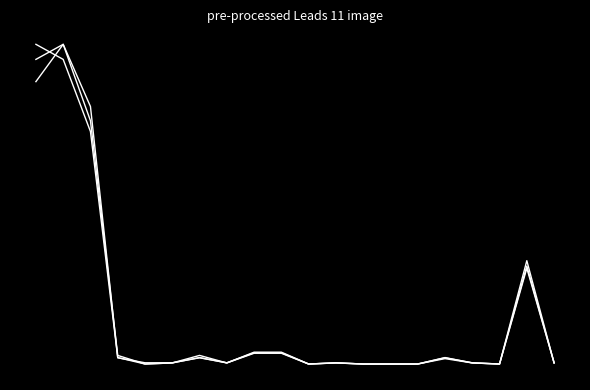

Is this an area chart (filled region under the line)?

No